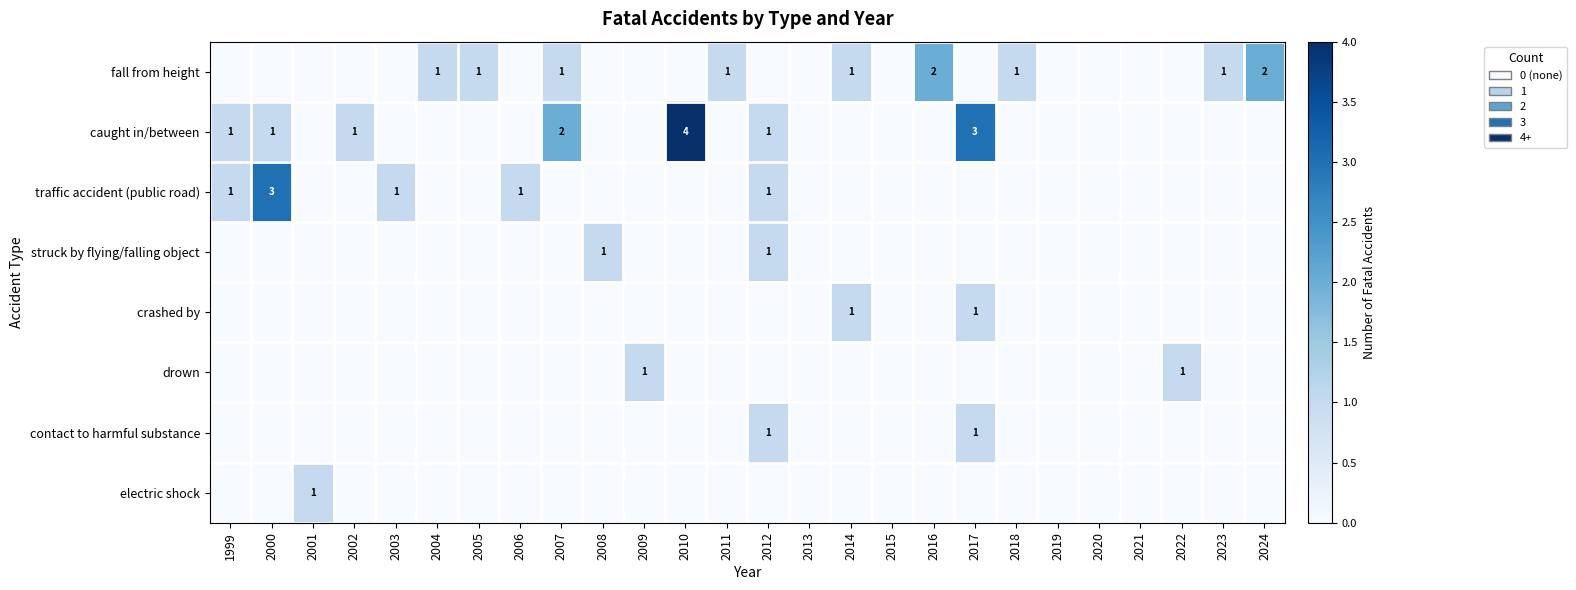

What is the greatest value displayed?

4